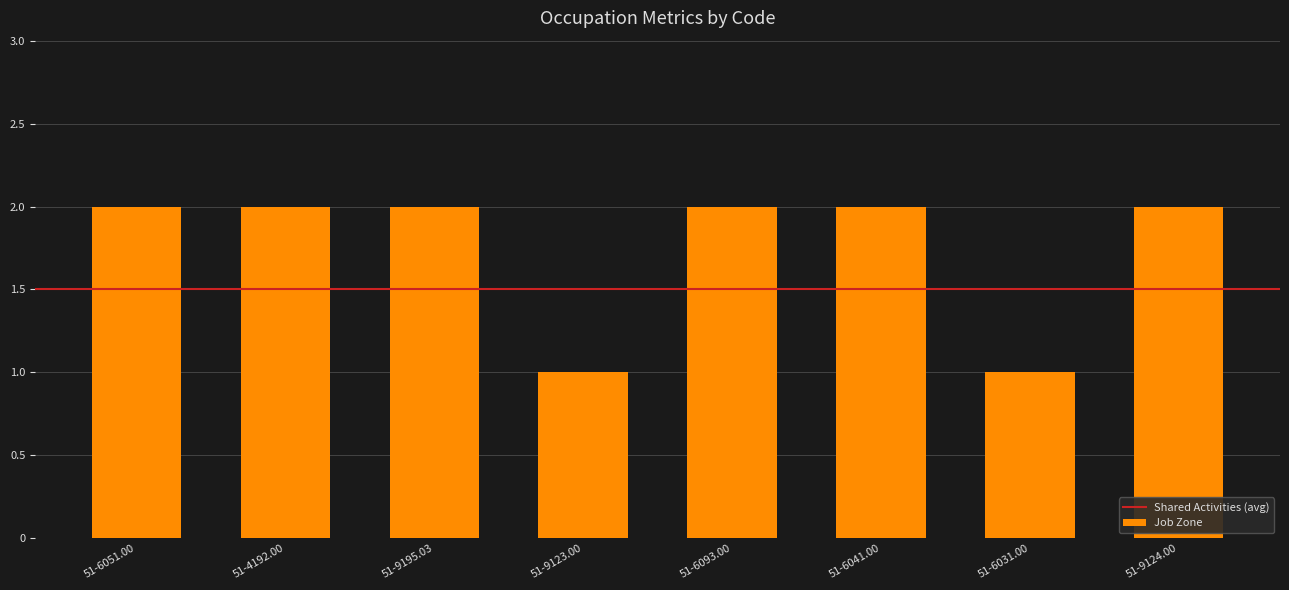

How many bars are there in total?

8